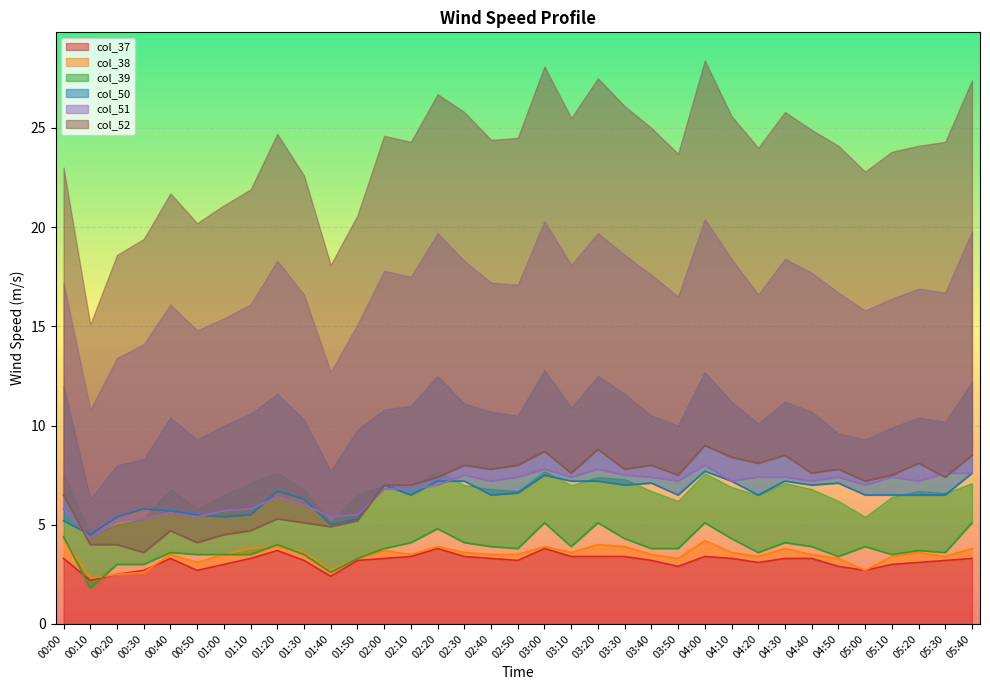

Is it true that col_52 equals 16.0 at 04:00?

False